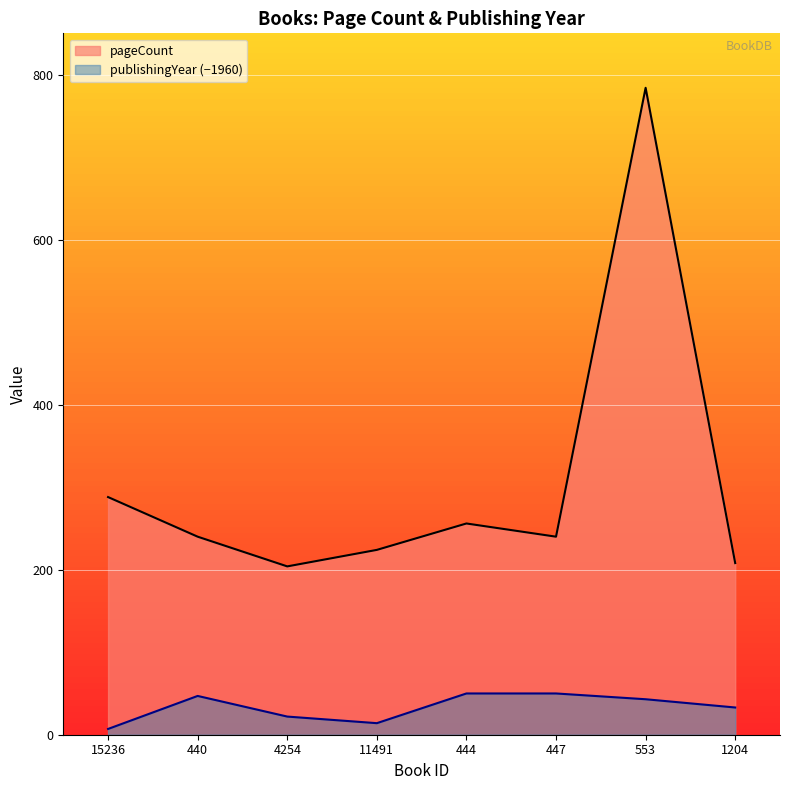

Reading left to right, what are all the values shown in this chart?

pageCount: 288	240	204	224	256	240	784	208
publishingYear: 7	47	22	14	50	50	43	33